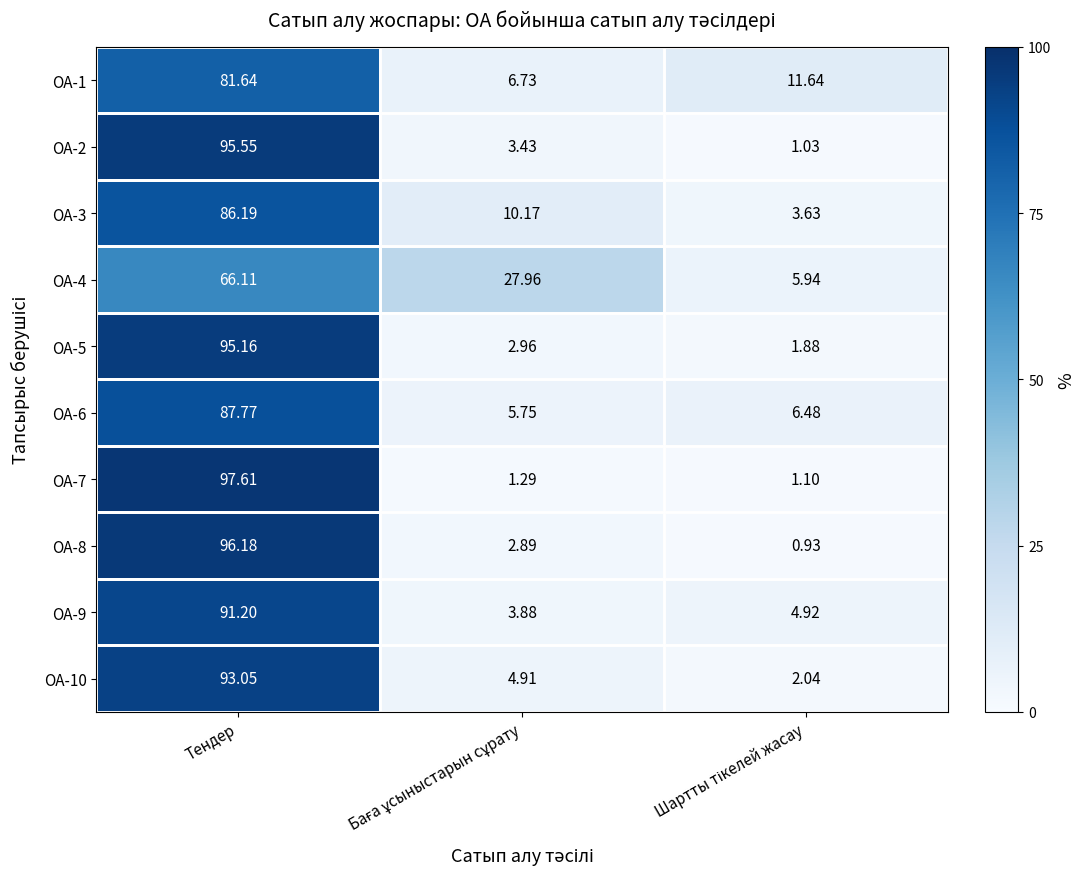

Where does the ОА-6 series first go above 6?

Тендер